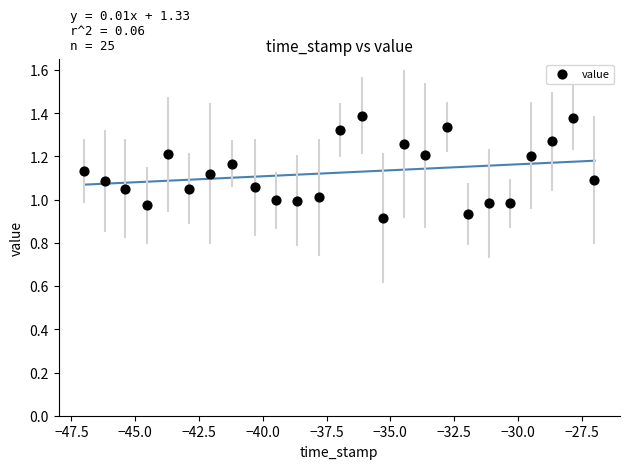

What is the range of Y values (max minus min)?

0.5